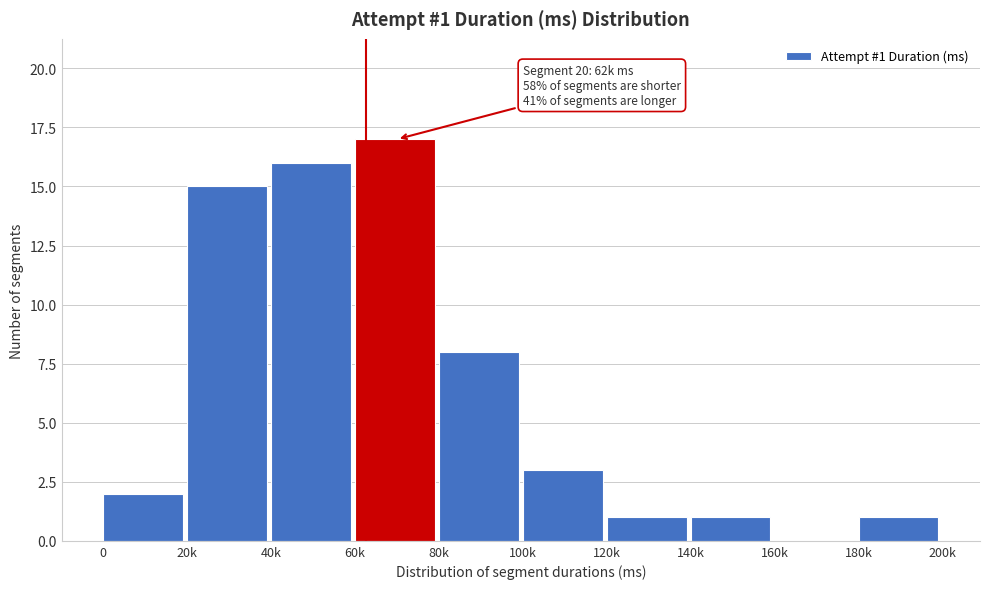

Reading right to left, extract all data points from this chart.

180k=1	160k=0	140k=1	120k=1	100k=3	80k=8	60k=17	40k=16	20k=15	0=2